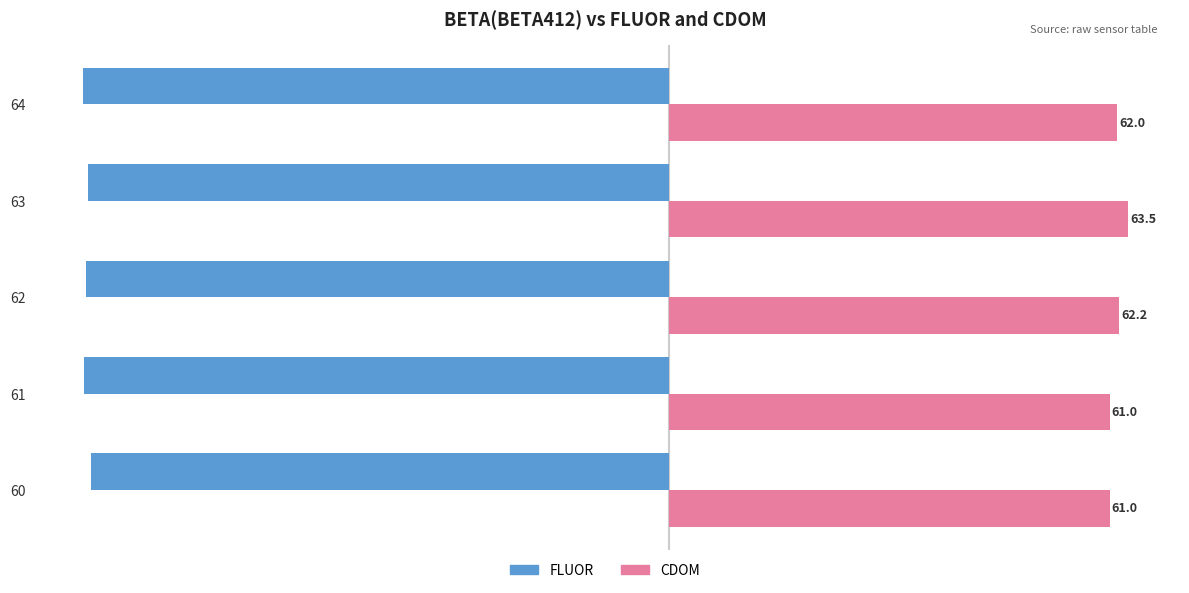

Which series has the largest range (max minus min)?

CDOM